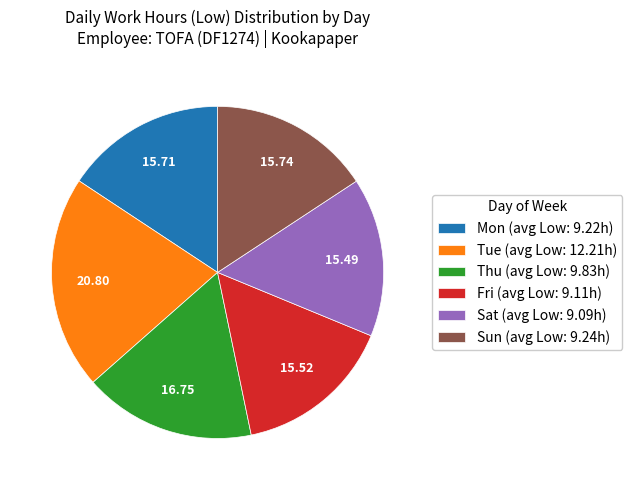

Do Fri (avg Low: 9.11h) and Mon (avg Low: 9.22h) together represent more than half of the pie?

No